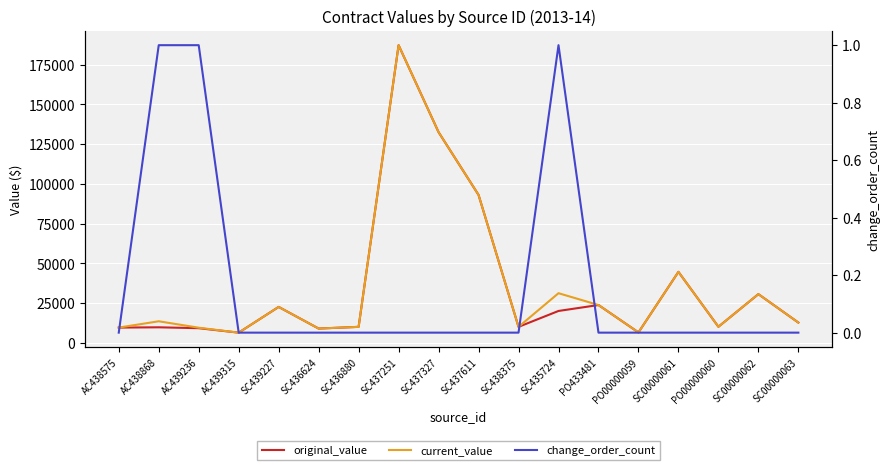

At SC435724, list the series in order from largest to smallest.

current_value, original_value, change_order_count